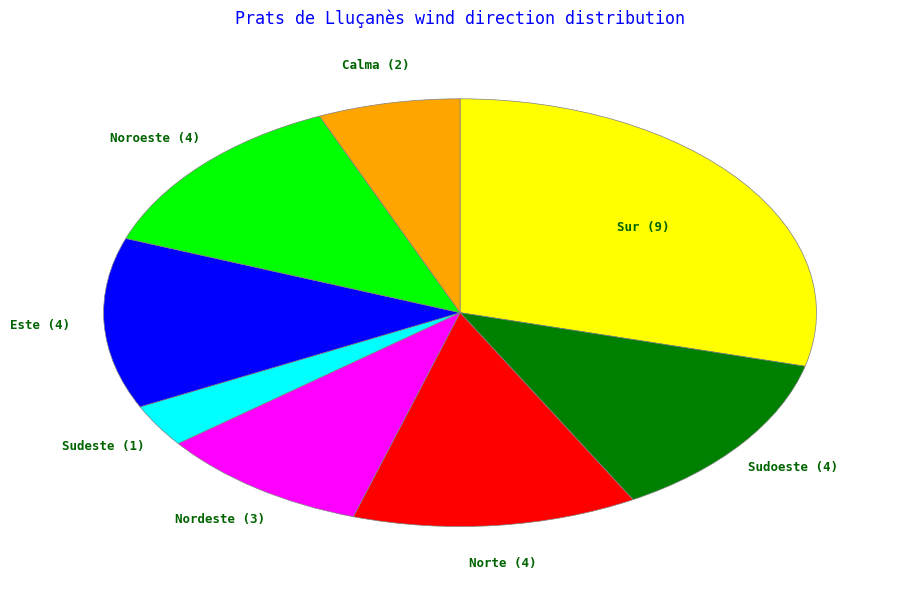

Does any single category account for the majority?

No